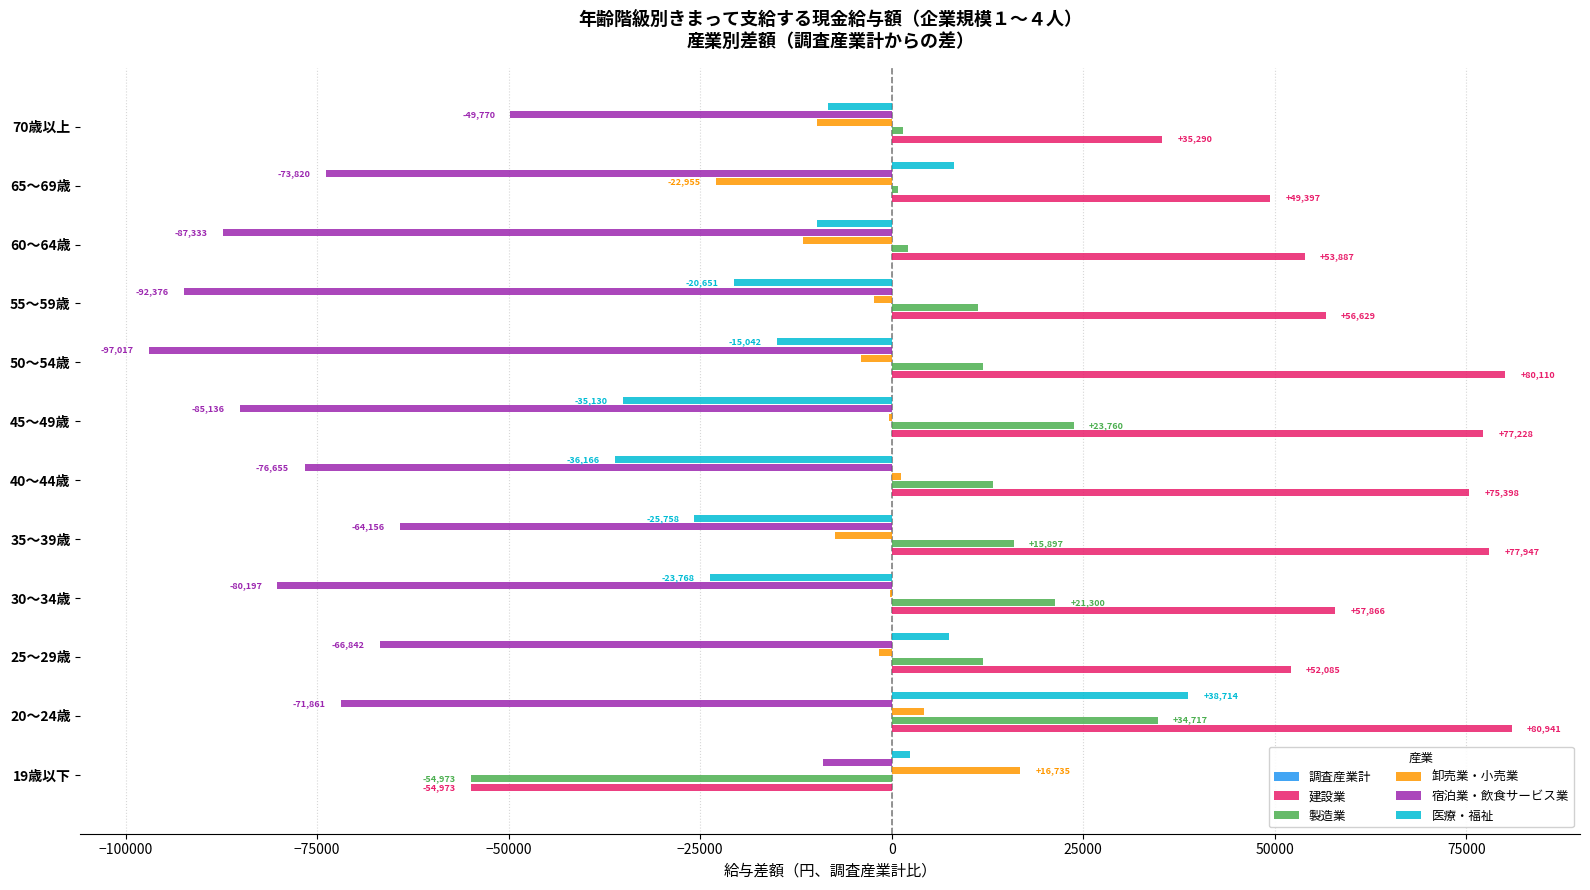

Is the value of 建設業 at 45～49歳 greater than the value of 卸売業・小売業 at 35～39歳?

Yes